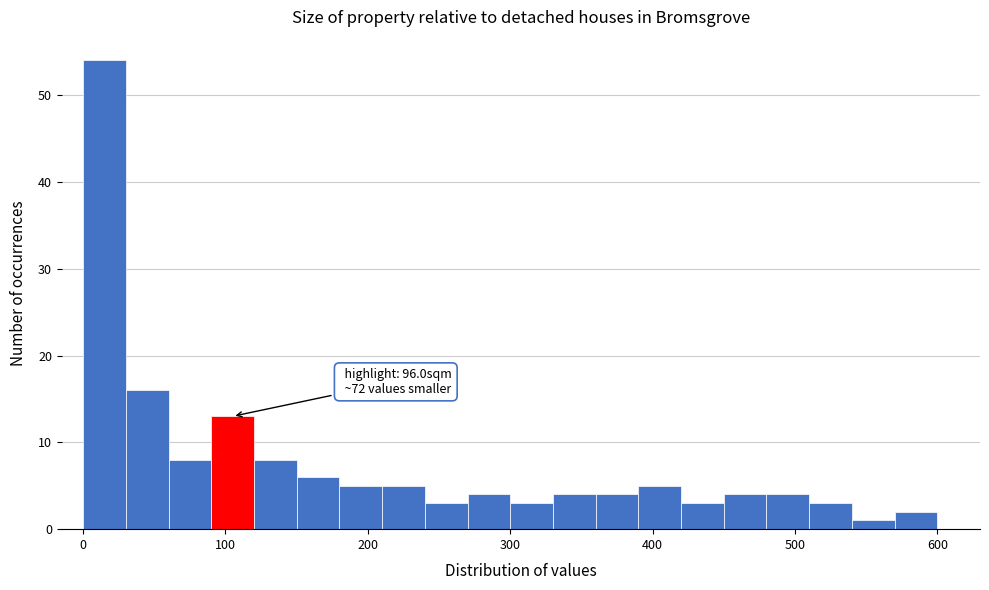

Around what value on the x-axis is the tallest bar? Give the approximate position of its centre, as read against the axis.

20